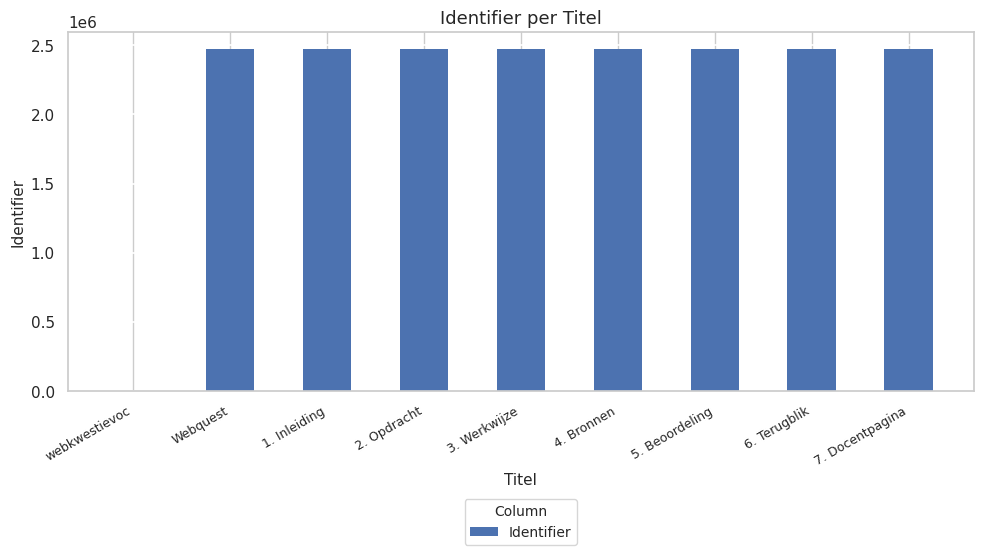

What is the greatest value displayed?

2471541